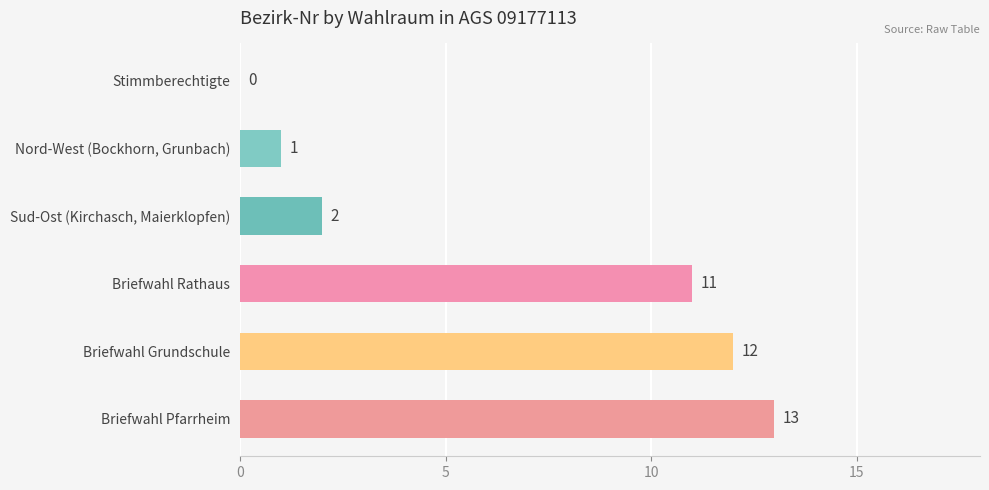

Between Sud-Ost (Kirchasch, Maierklopfen) and Briefwahl Grundschule, which is larger?

Briefwahl Grundschule